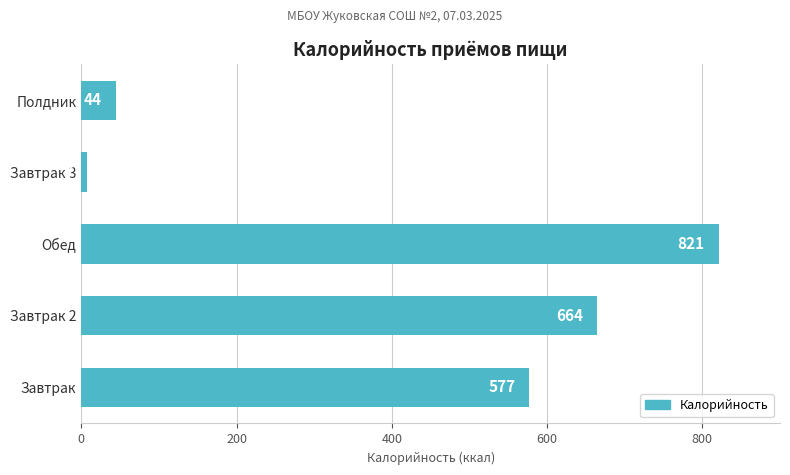

How many data points are less than 577?

2